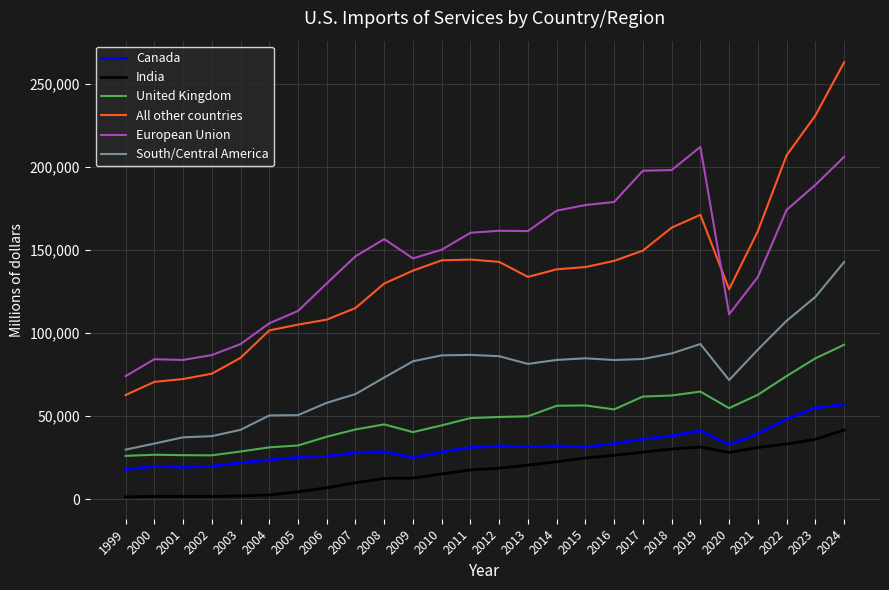

What is the minimum value for United Kingdom?

26122